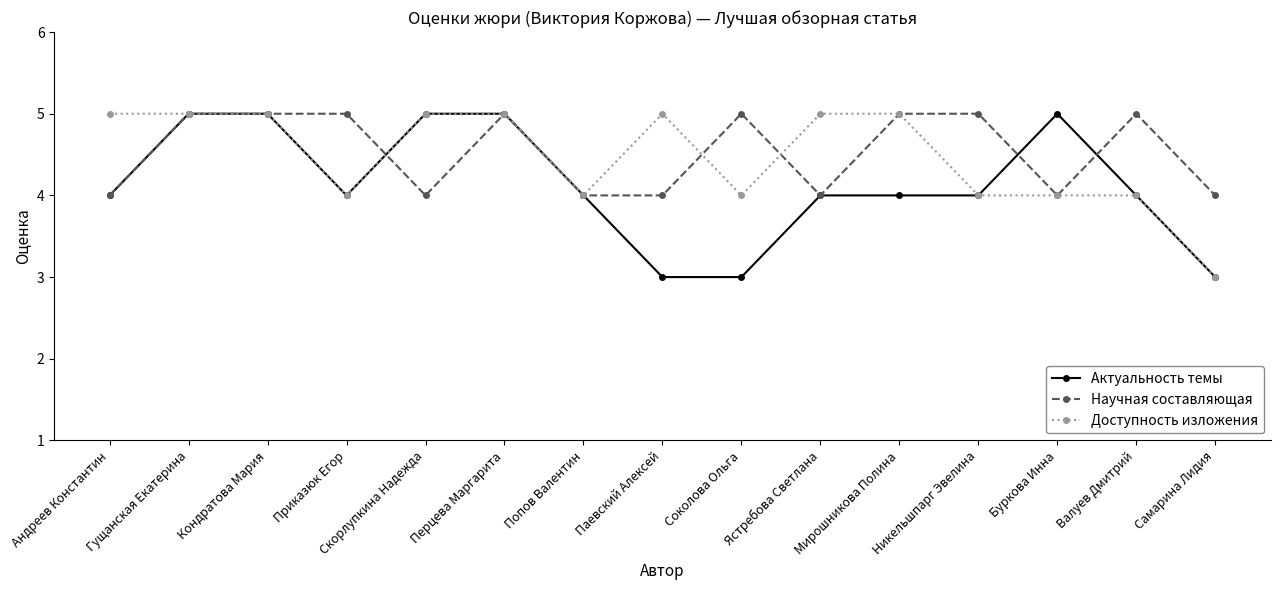

Rank the series by their average value, from highest to lowest.

Научная составляющая, Доступность изложения, Актуальность темы